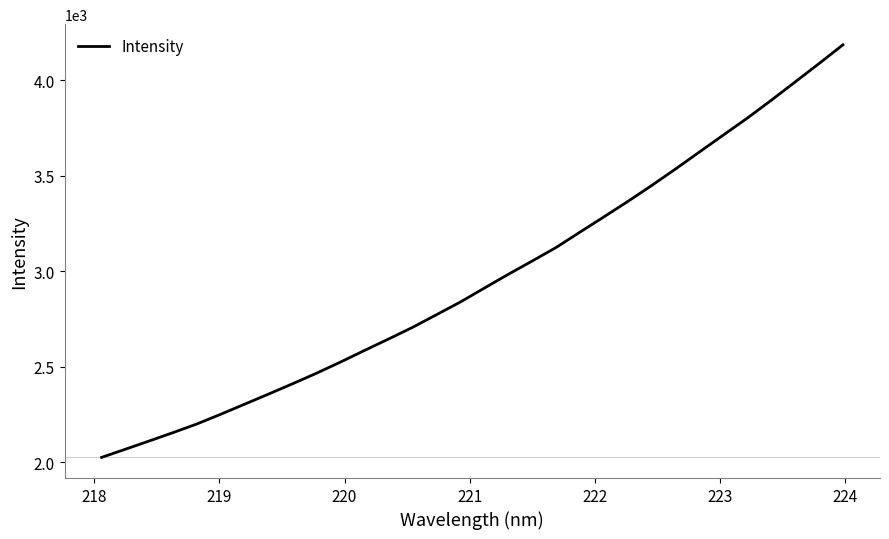

What is the average value?

2958.6